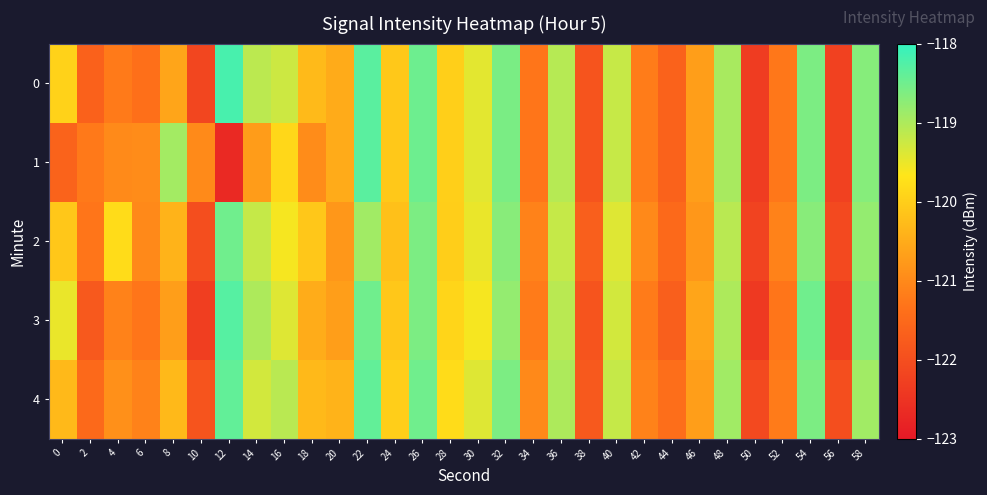

Which has a higher value, 2 or 56?

2